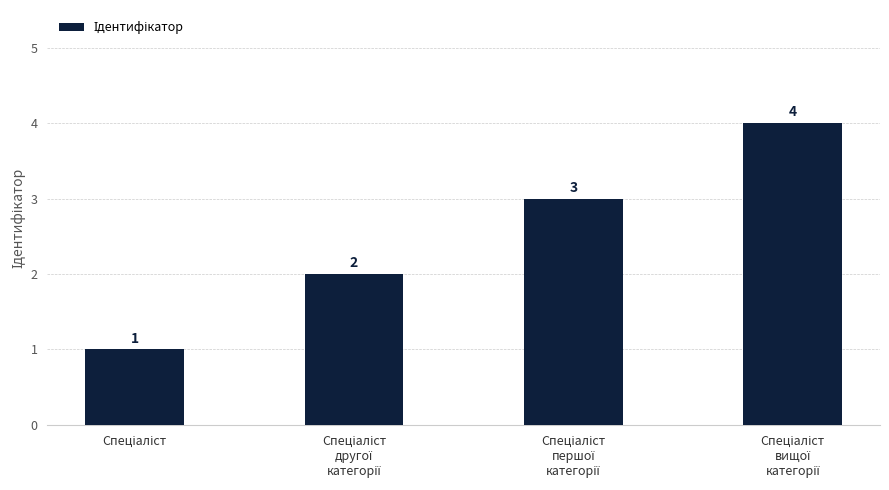

What is the difference between the maximum and minimum values?

3